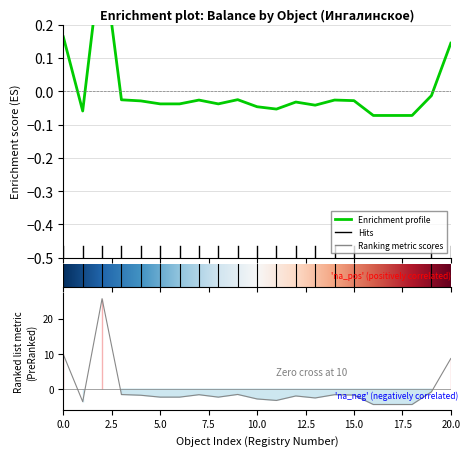

What is the difference between the second highest and second lowest values in the баланс. series?

0.2